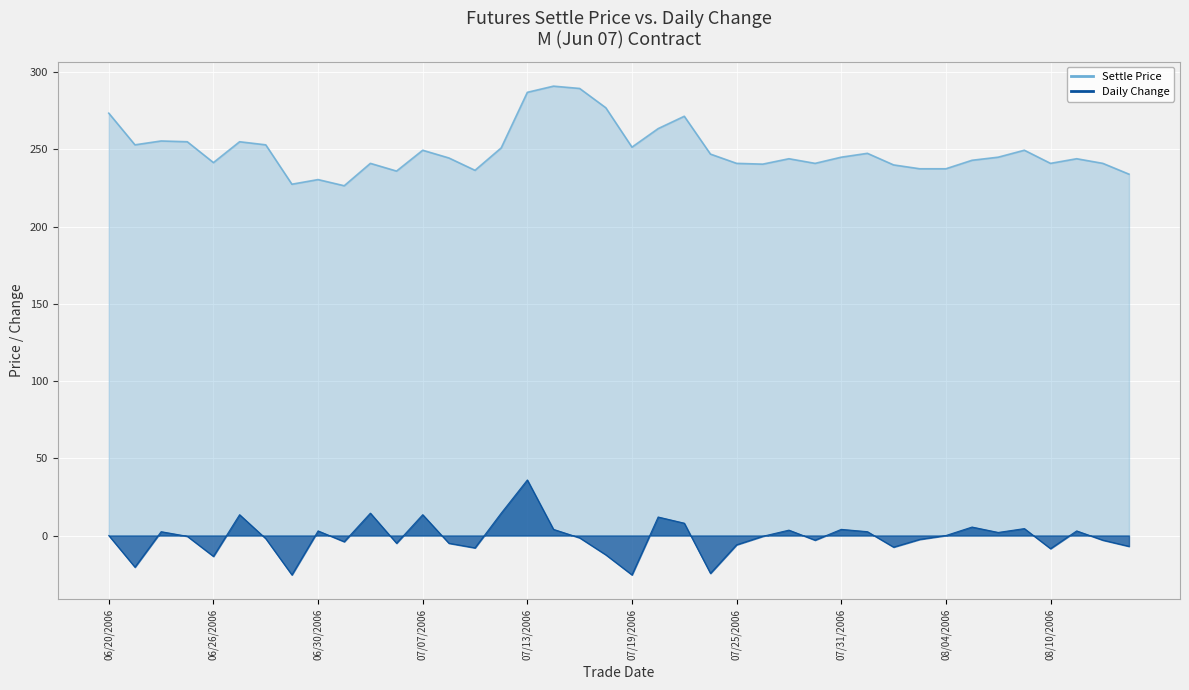

Reading left to right, list all the values displayed in this chart.

Settle: 06/20/2006=273.5	06/21/2006=253.0	06/22/2006=255.5	06/23/2006=255.0	06/26/2006=241.5	06/27/2006=255.0	06/28/2006=253.0	06/29/2006=227.5	06/30/2006=230.5	07/03/2006=226.5	07/05/2006=241.0	07/06/2006=236.0	07/07/2006=249.5	07/10/2006=244.5	07/11/2006=236.5	07/12/2006=251.0	07/13/2006=287.0	07/14/2006=291.0	07/17/2006=289.5	07/18/2006=277.0	07/19/2006=251.5	07/20/2006=263.5	07/21/2006=271.5	07/24/2006=247.0	07/25/2006=241.0	07/26/2006=240.5	07/27/2006=244.0	07/28/2006=241.0	07/31/2006=245.0	08/01/2006=247.5	08/02/2006=240.0	08/03/2006=237.5	08/04/2006=237.5	08/07/2006=243.0	08/08/2006=245.0	08/09/2006=249.5	08/10/2006=241.0	08/11/2006=244.0	08/14/2006=241.0	08/15/2006=234.0
Change: 06/20/2006=0.0	06/21/2006=-20.5	06/22/2006=2.5	06/23/2006=-0.5	06/26/2006=-13.5	06/27/2006=13.5	06/28/2006=-2.0	06/29/2006=-25.5	06/30/2006=3.0	07/03/2006=-4.0	07/05/2006=14.5	07/06/2006=-5.0	07/07/2006=13.5	07/10/2006=-5.0	07/11/2006=-8.0	07/12/2006=14.5	07/13/2006=36.0	07/14/2006=4.0	07/17/2006=-1.5	07/18/2006=-12.5	07/19/2006=-25.5	07/20/2006=12.0	07/21/2006=8.0	07/24/2006=-24.5	07/25/2006=-6.0	07/26/2006=-0.5	07/27/2006=3.5	07/28/2006=-3.0	07/31/2006=4.0	08/01/2006=2.5	08/02/2006=-7.5	08/03/2006=-2.5	08/04/2006=0.0	08/07/2006=5.5	08/08/2006=2.0	08/09/2006=4.5	08/10/2006=-8.5	08/11/2006=3.0	08/14/2006=-3.0	08/15/2006=-7.0